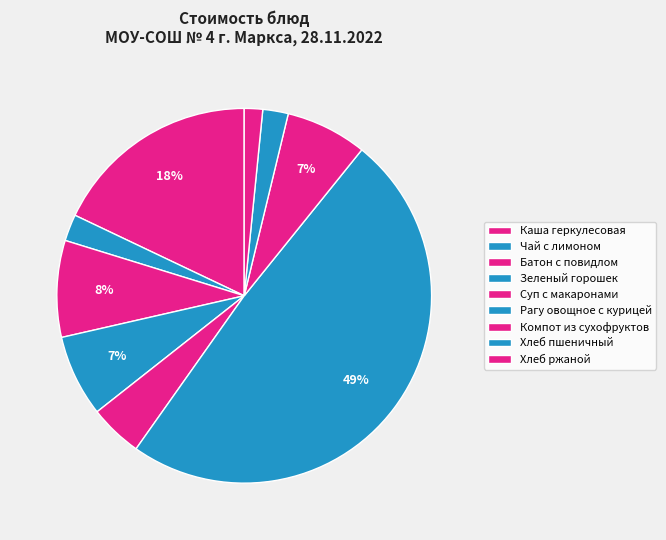

How many slices are in this pie chart?

9